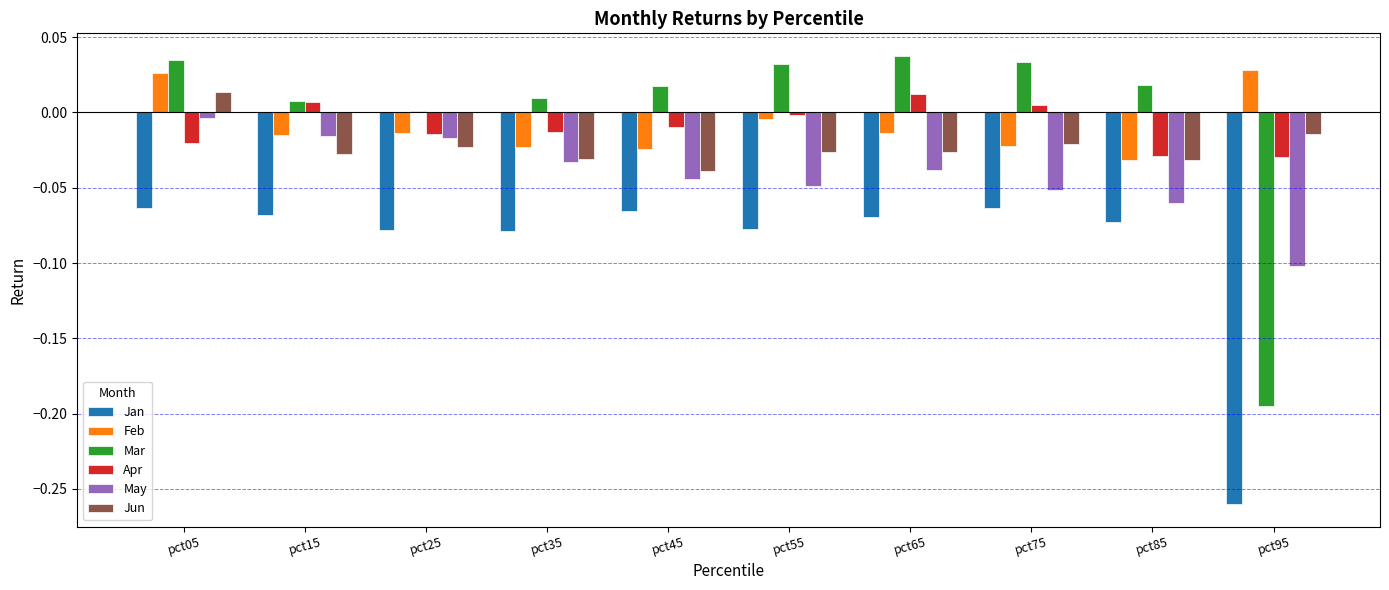

Which category has the lowest value across all series?

pct95